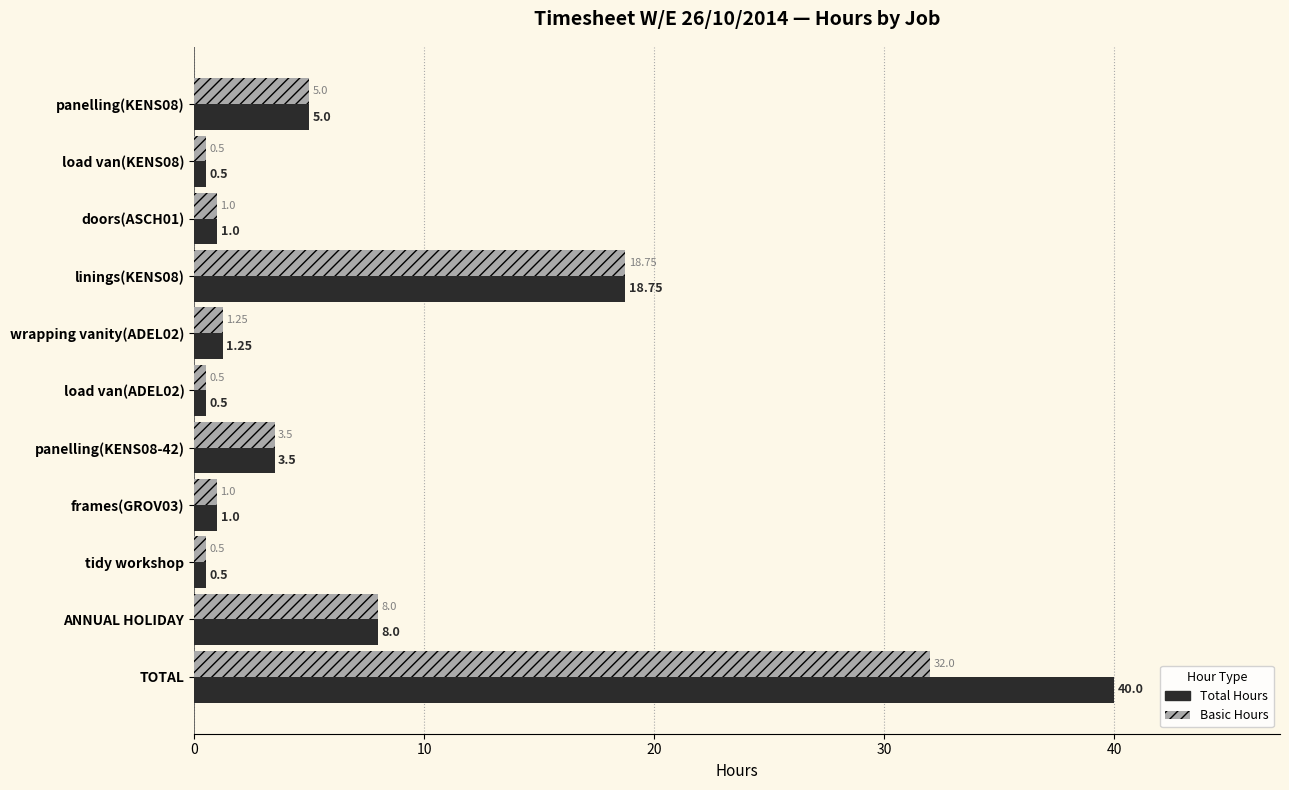

Which series has the widest spread of values?

Total Hours